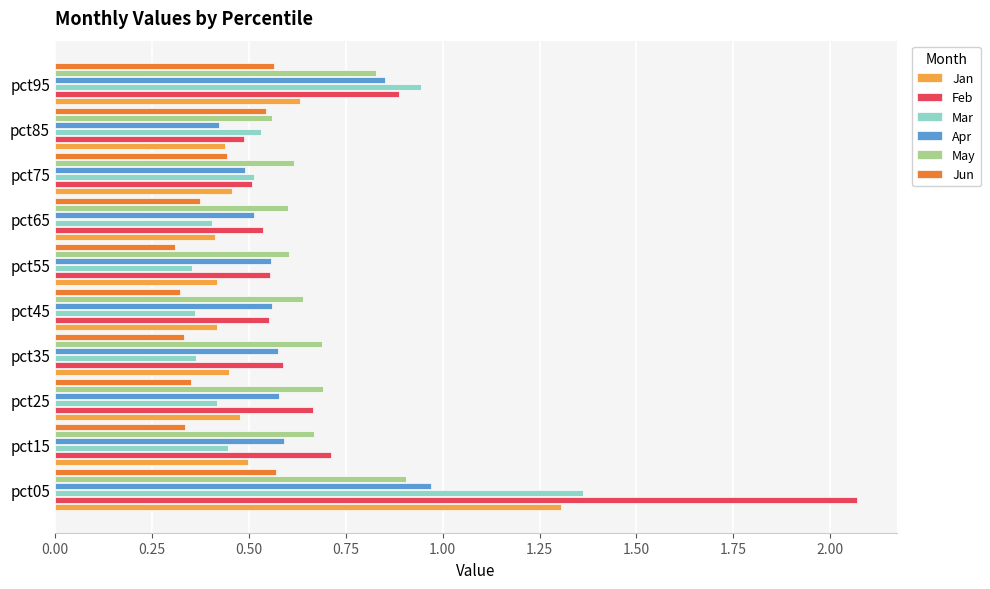

Is it true that Apr equals 0.6 at pct55?

True